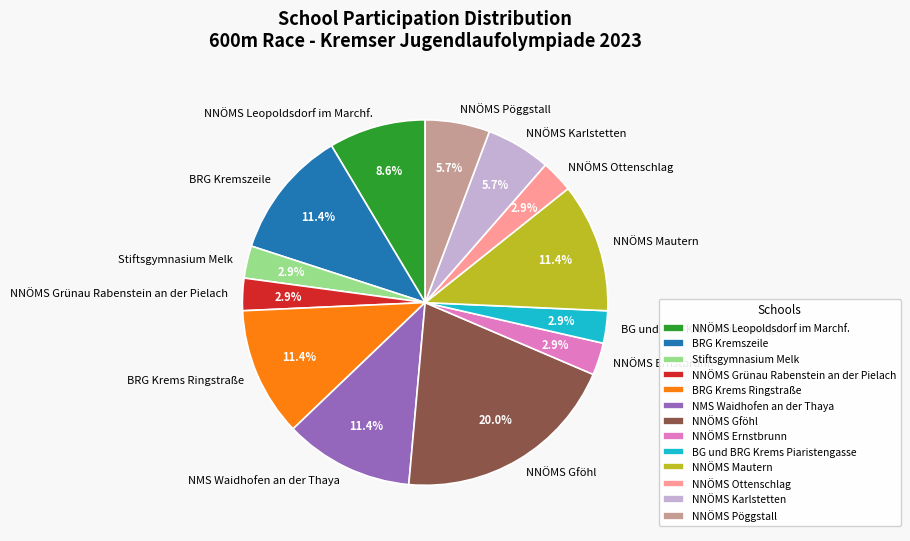

True or false: BG und BRG Krems Piaristengasse accounts for 3% of the total.

True